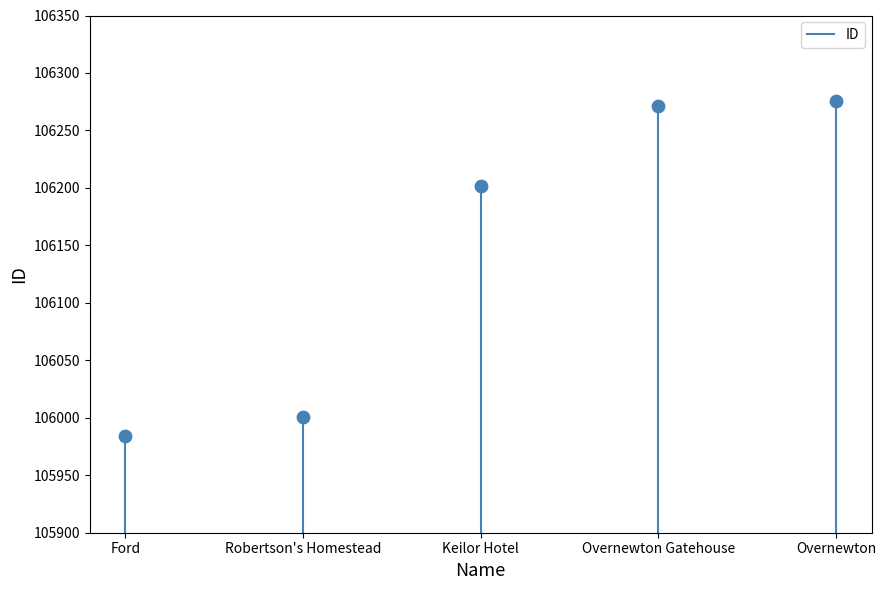

What is the average Y value?

106147